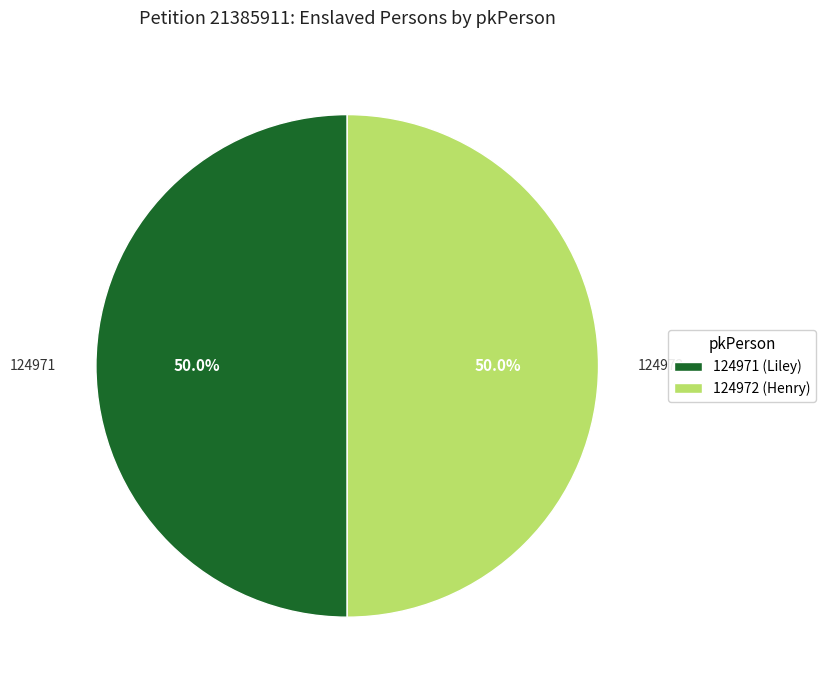

The 124971 (Liley) slice represents 60% of the pie. True or false?

False